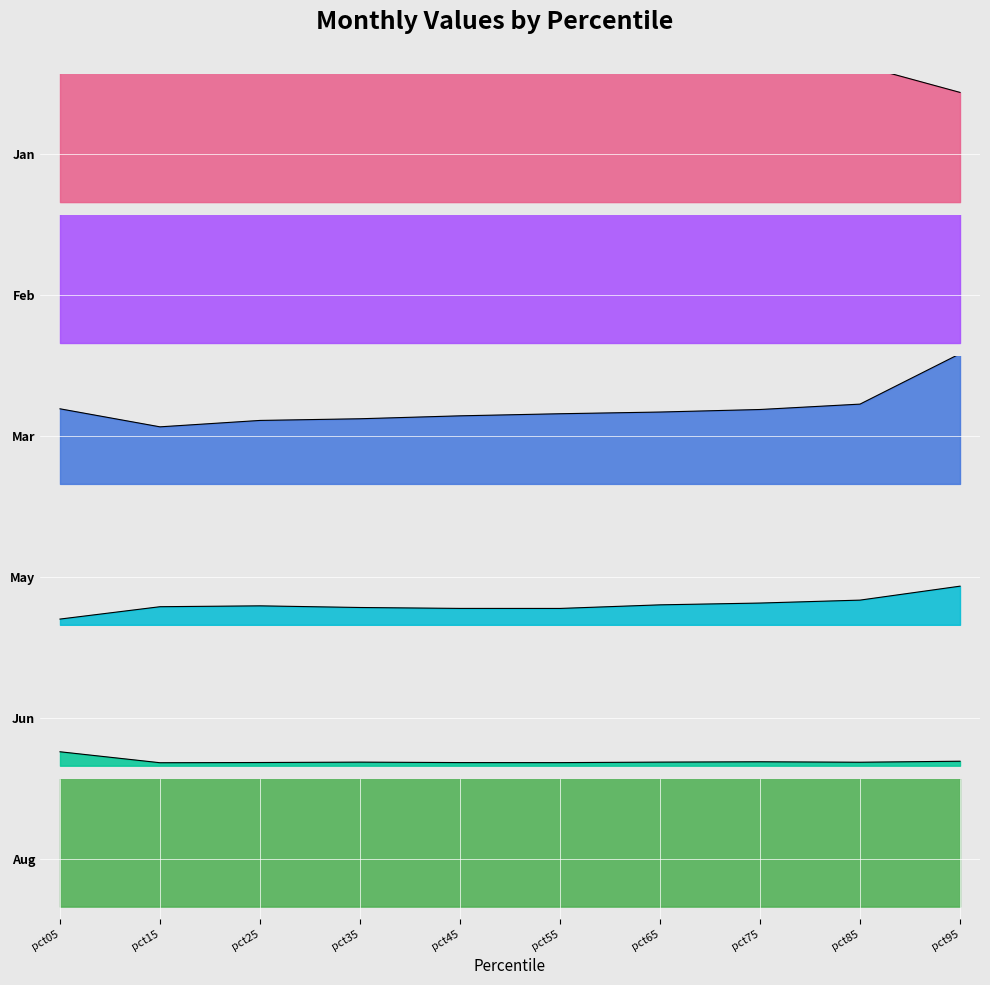

True or false: Mar has a value of 5.7 at pct05.

True